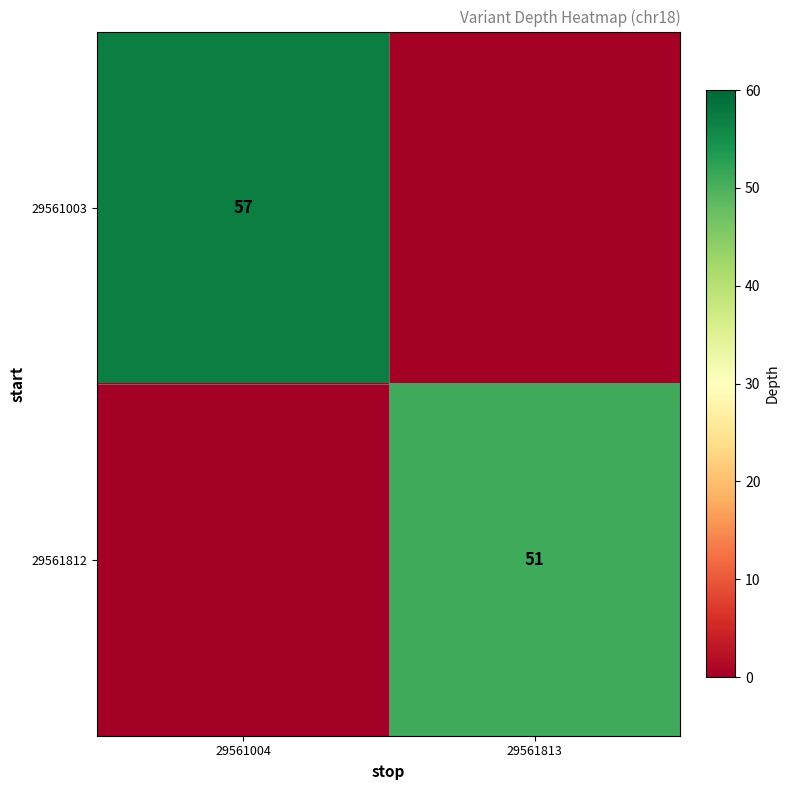

Between 29561004 and 29561813, which is larger?

29561004